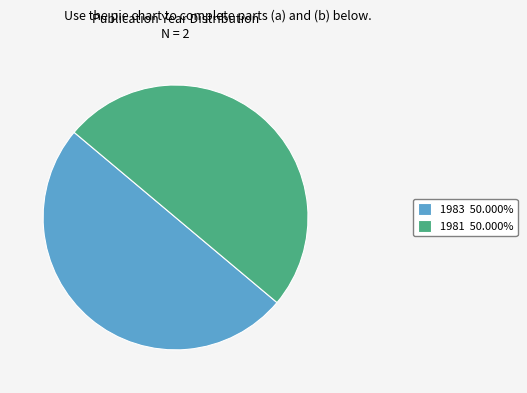

Combined, do 1983 50.000% and 1981 50.000% account for over 50%?

Yes